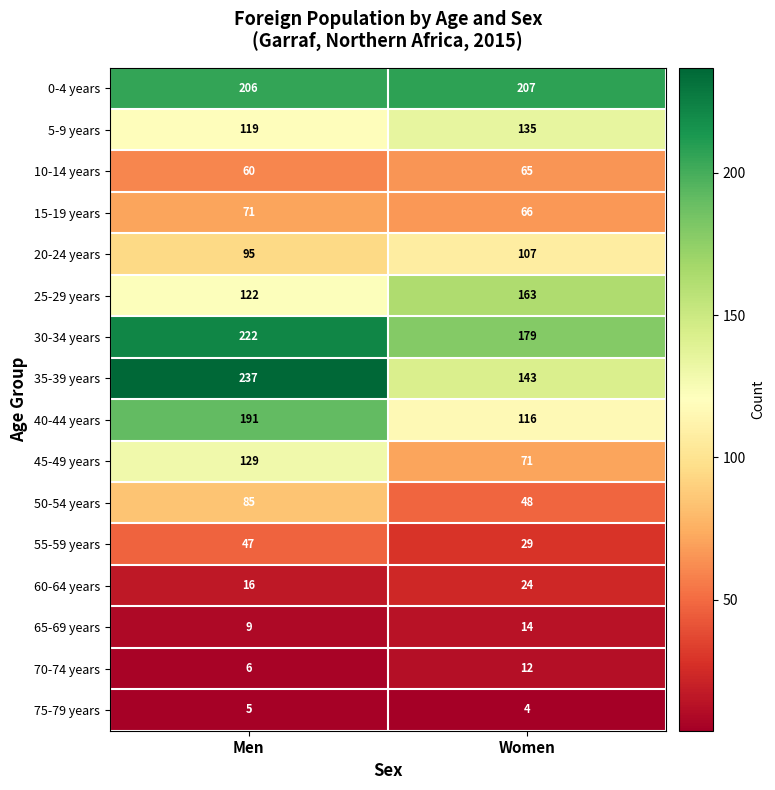

The value of 5-9 years at Men is 41. True or false?

False